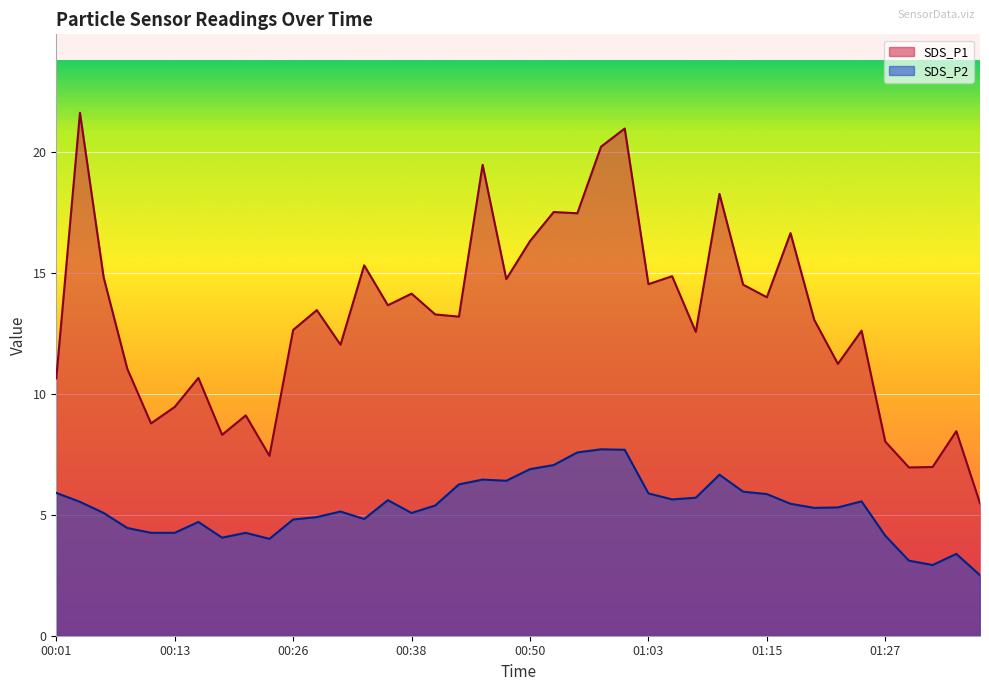

Rank the series by their average value, from lowest to highest.

SDS_P2, SDS_P1